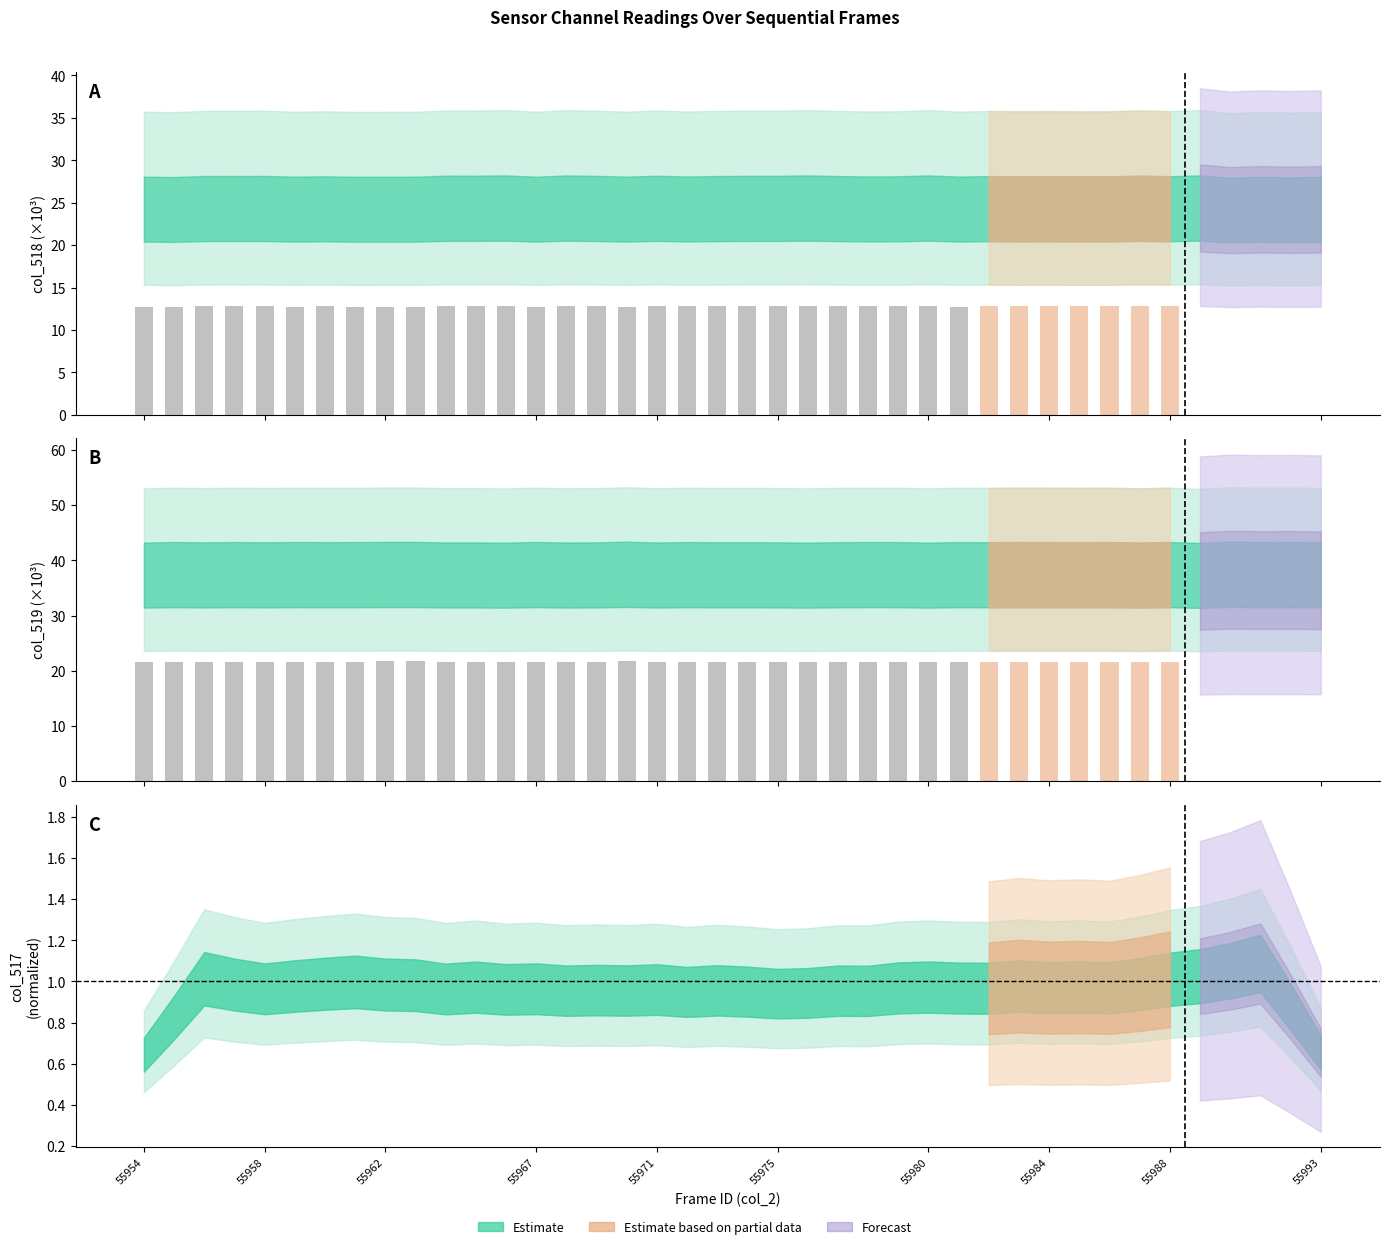

List the series in order of their peak value, lowest first.

col_518 bars (est), col_519 bars